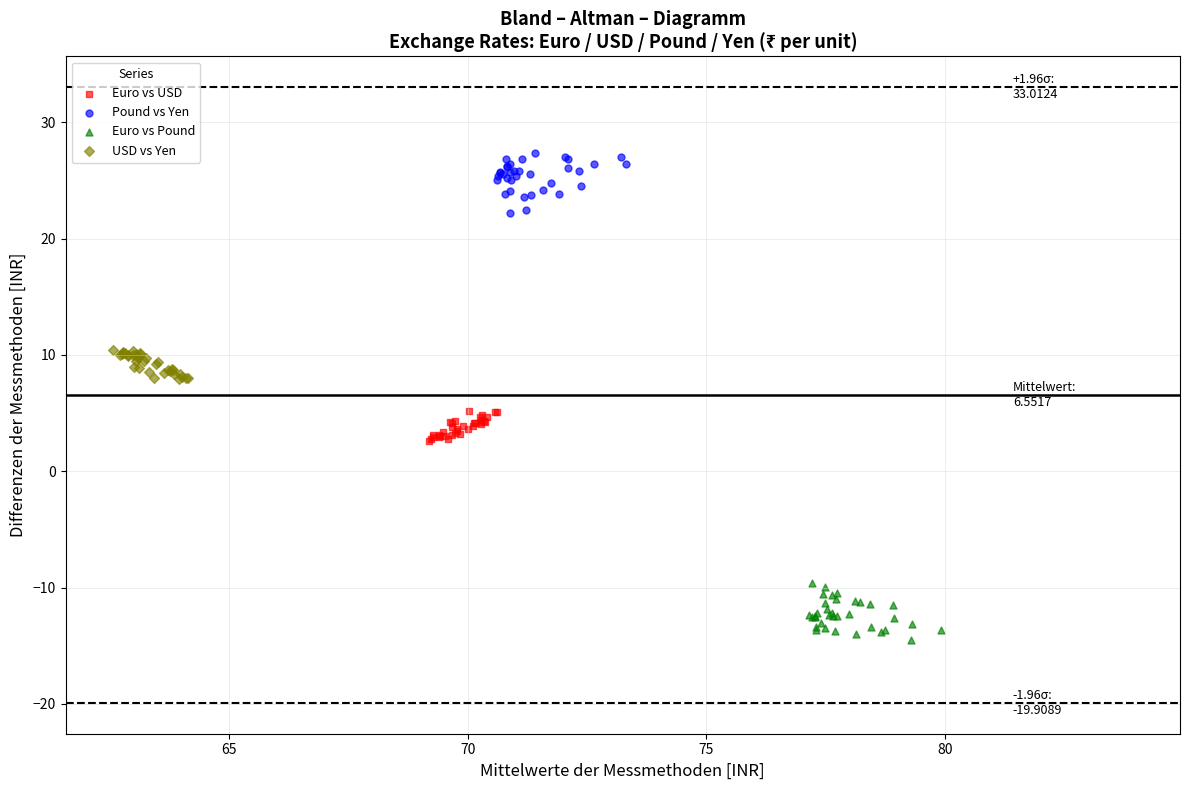

Which series reaches the maximum Y coordinate?

Pound vs Yen